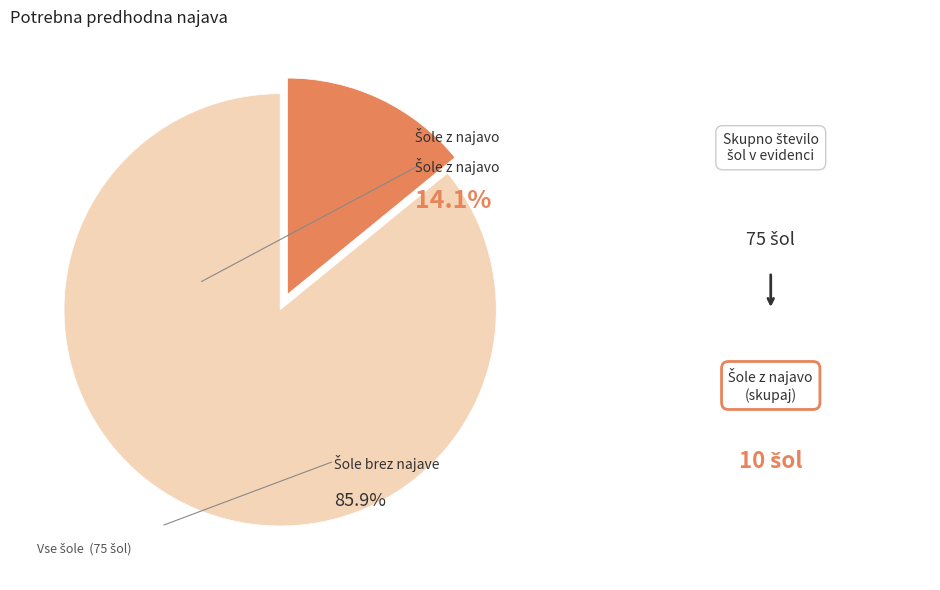

Is there a majority slice in this chart?

Yes